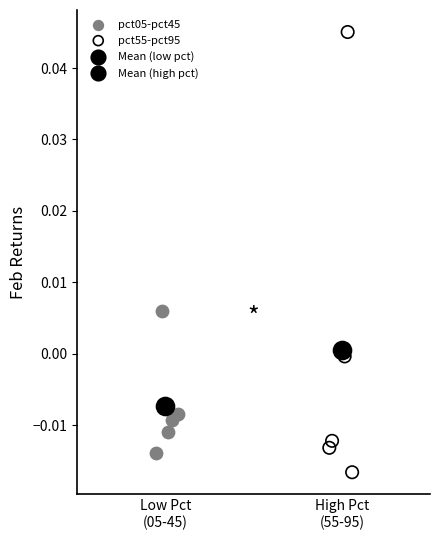

Which series contains the lowest Y value?

pct55-pct95